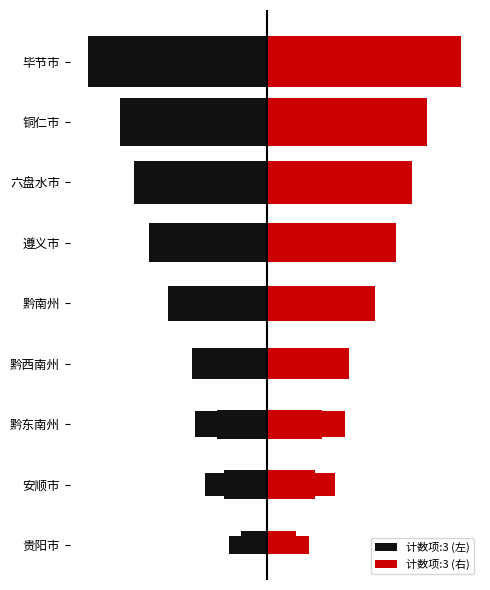

Which has a higher value, −150 or −50?

−50